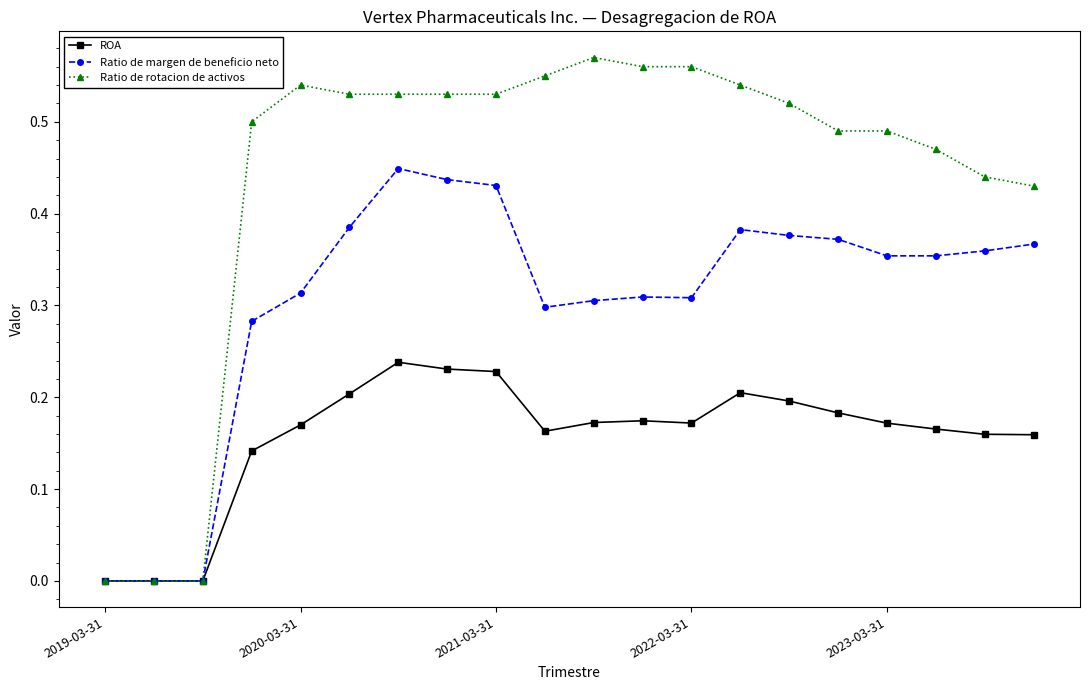

True or false: Ratio de margen de beneficio neto has more than 0 interior local peaks.

True